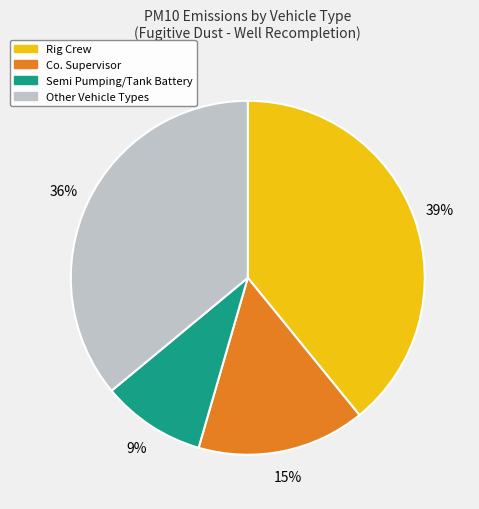

The Co. Supervisor slice represents 3% of the pie. True or false?

False